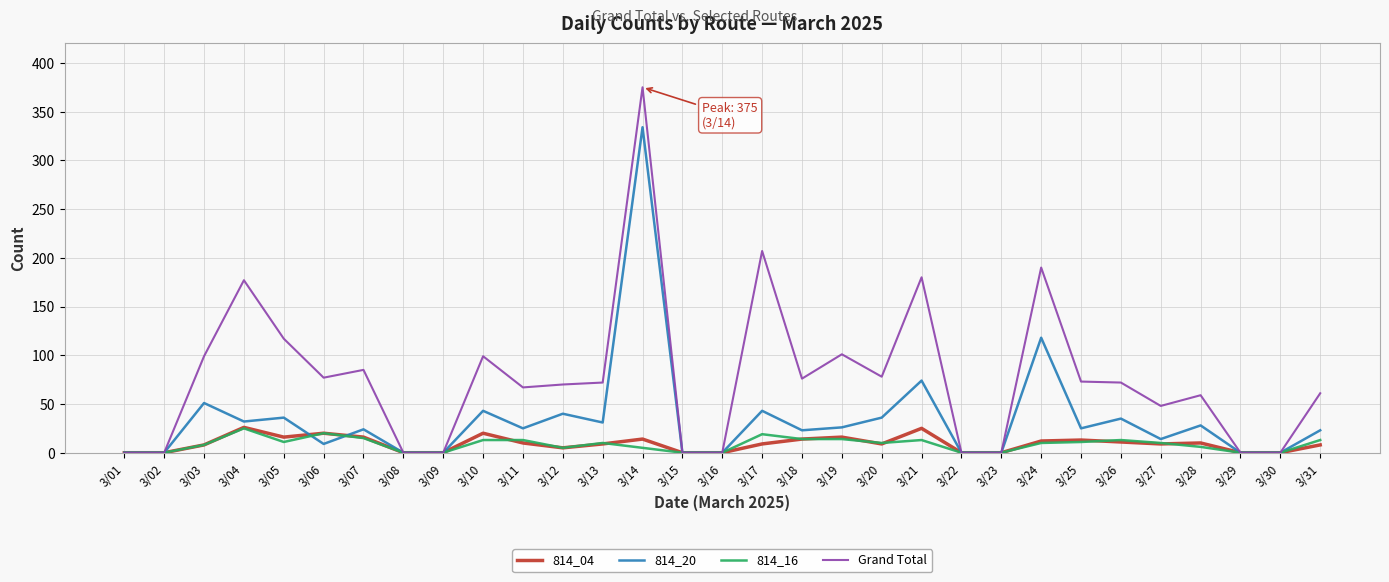

Which series changed the most between 3/14 and 3/30?

Grand Total